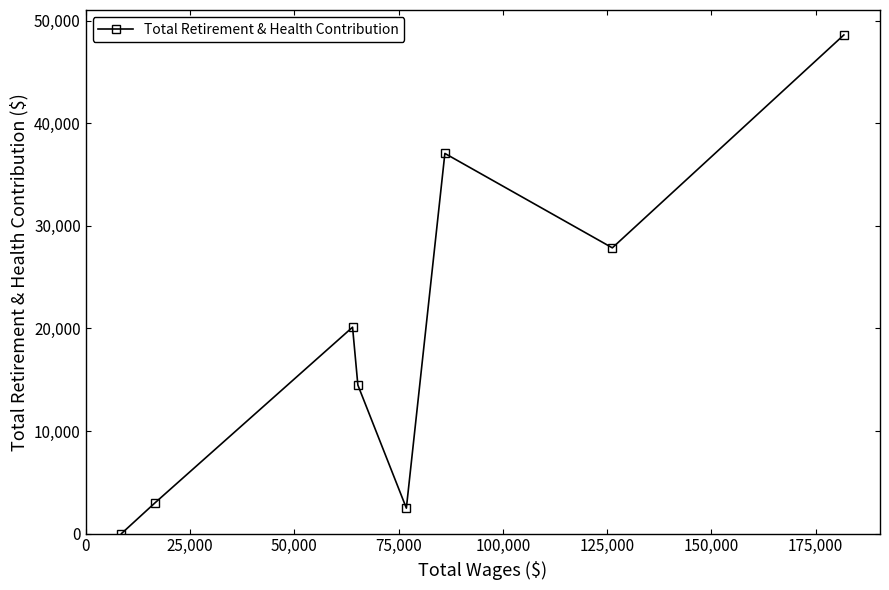

How many lines are shown in the chart?

1